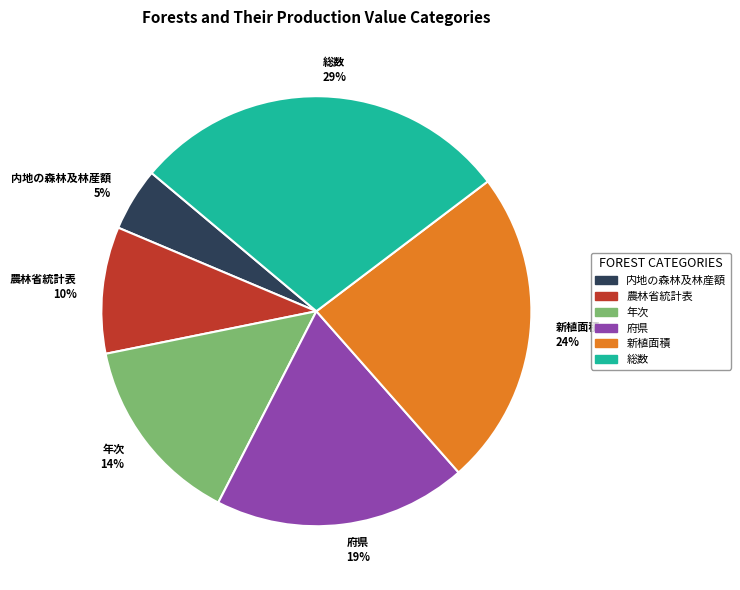

Is the sum of 内地の森林及林産額 and 年次 greater than half?

No